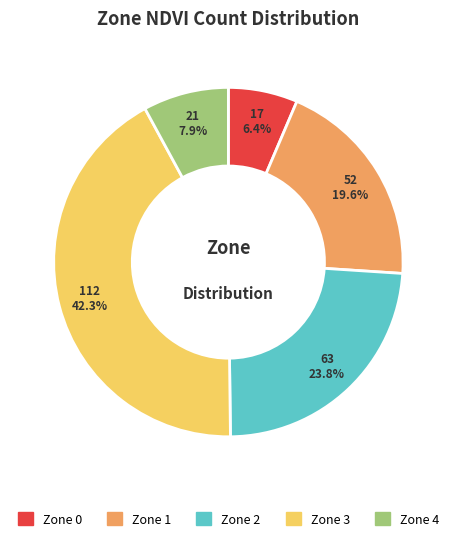

To the nearest percent, what is the difference between the Zone 3 and Zone 2 slice percentages?

18%